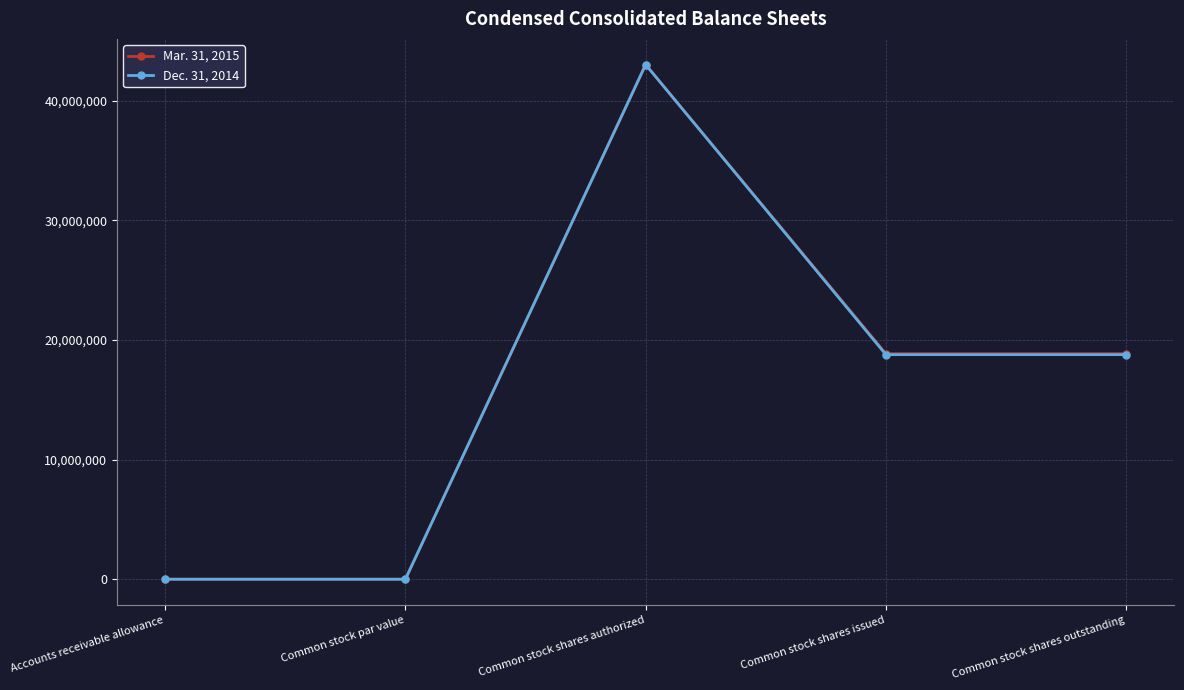

At how many categories does at least one series exceed 5323869?

3